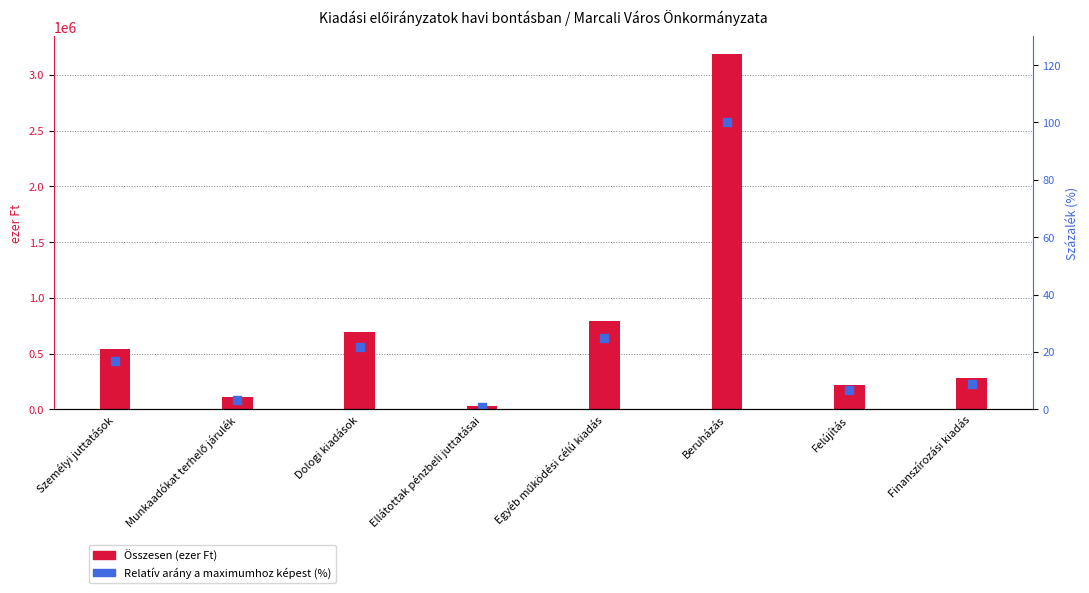

Are the bars horizontal?

No